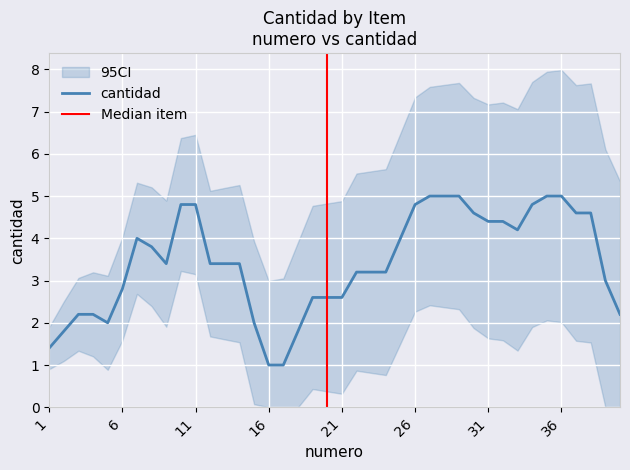

The value at 27 is 5. True or false?

True